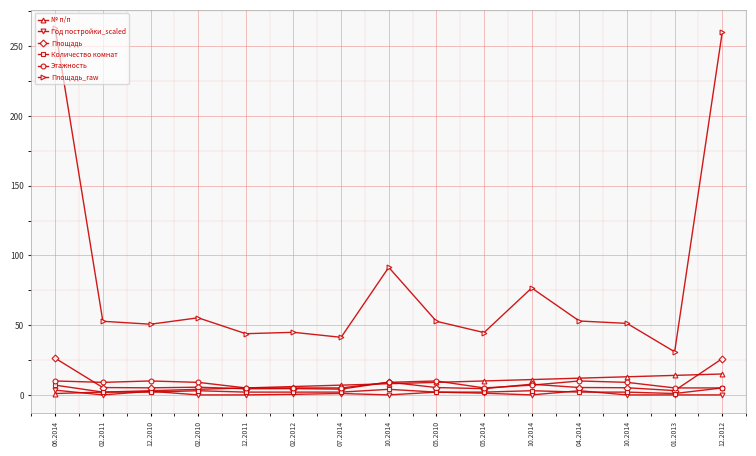

Between 02.2010 and 04.2014, which series saw the biggest shift?

№ п/п